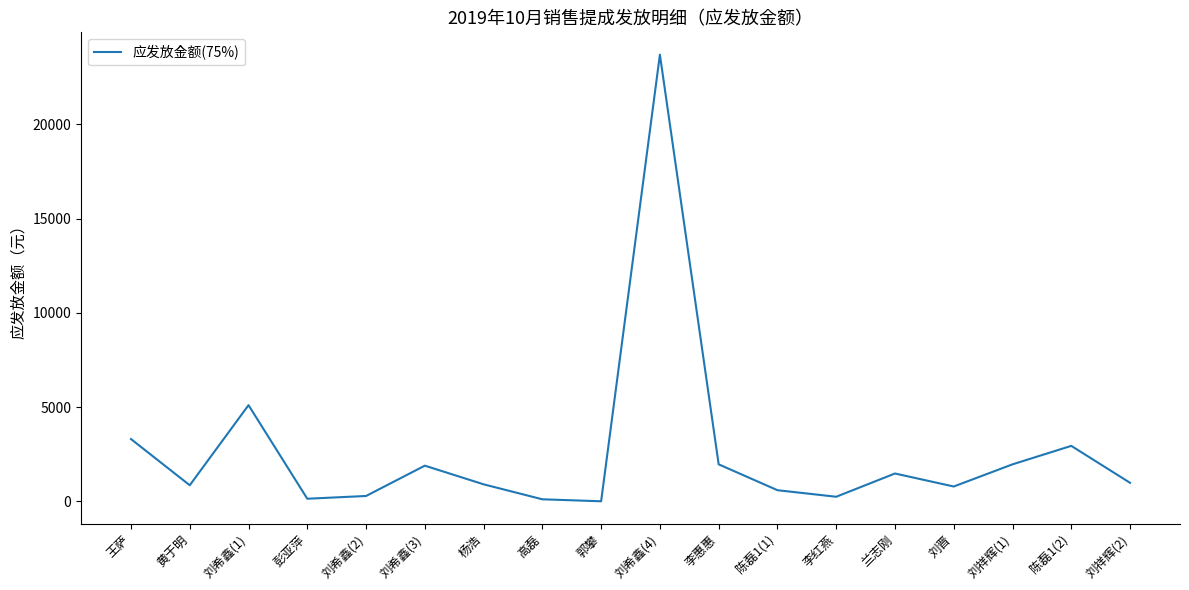

Where does the data first go above 980?

王萨